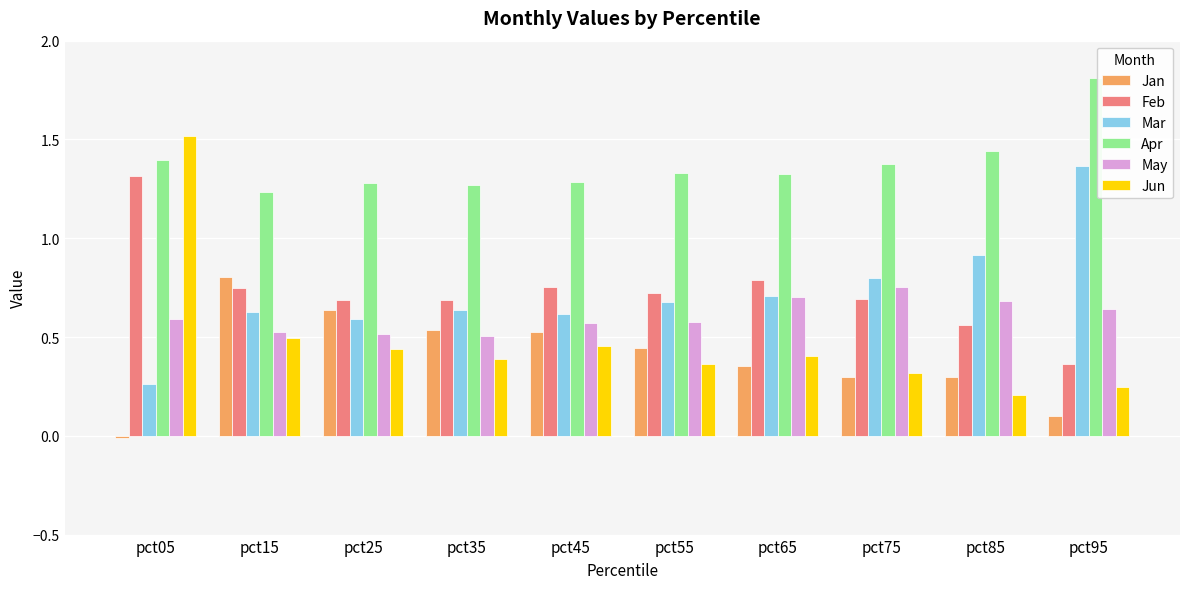

What is the total value across all series at pct55?

4.1